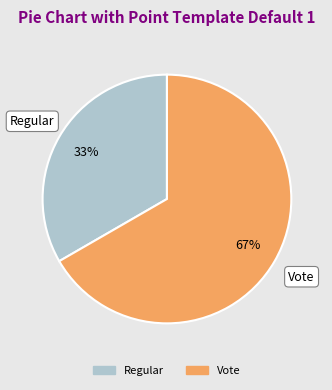

Does Regular represent more than half of the total?

No